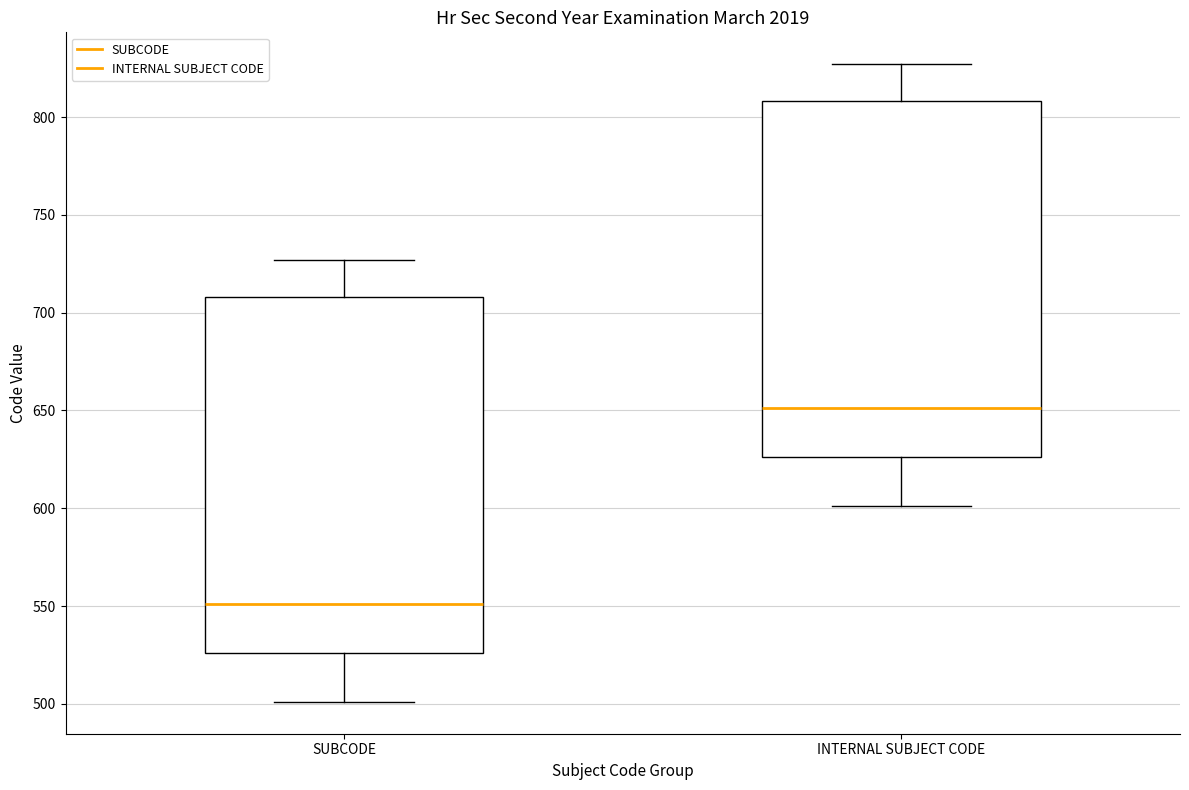

Reading left to right, read every box against the y-axis: the position of its median line, the range the box covers, and the ends of its whiskers. The values are not printed on the chart, so give them approximately, as read against the axis.

SUBCODE: median 550, box 525 to 710, whiskers 500 to 725
INTERNAL SUBJECT CODE: median 650, box 625 to 810, whiskers 600 to 825